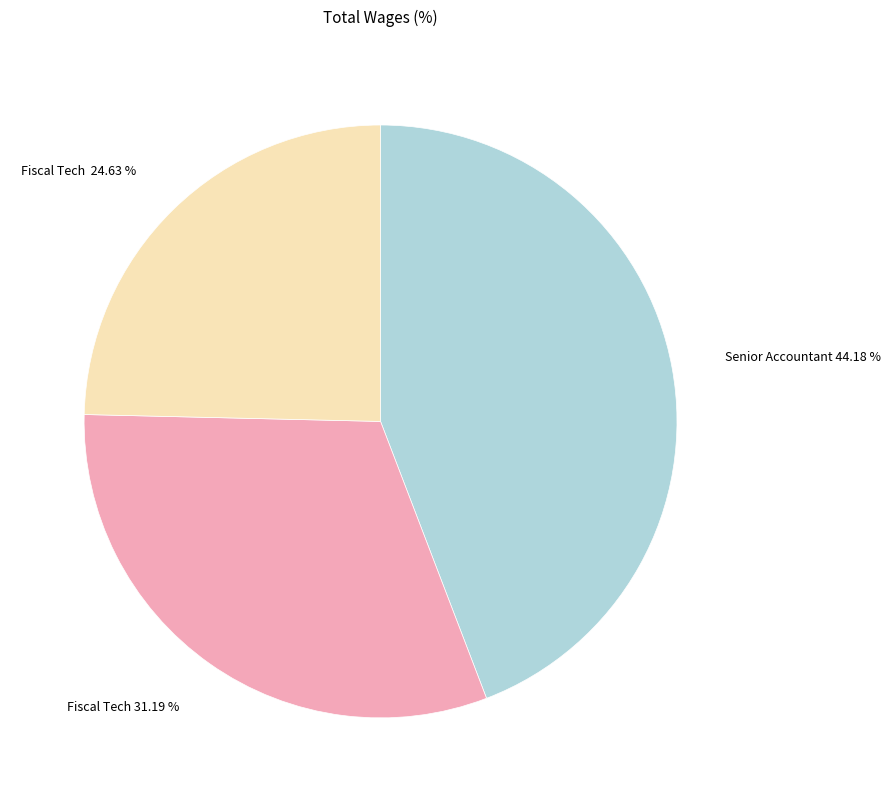

How many segments does this pie chart have?

3